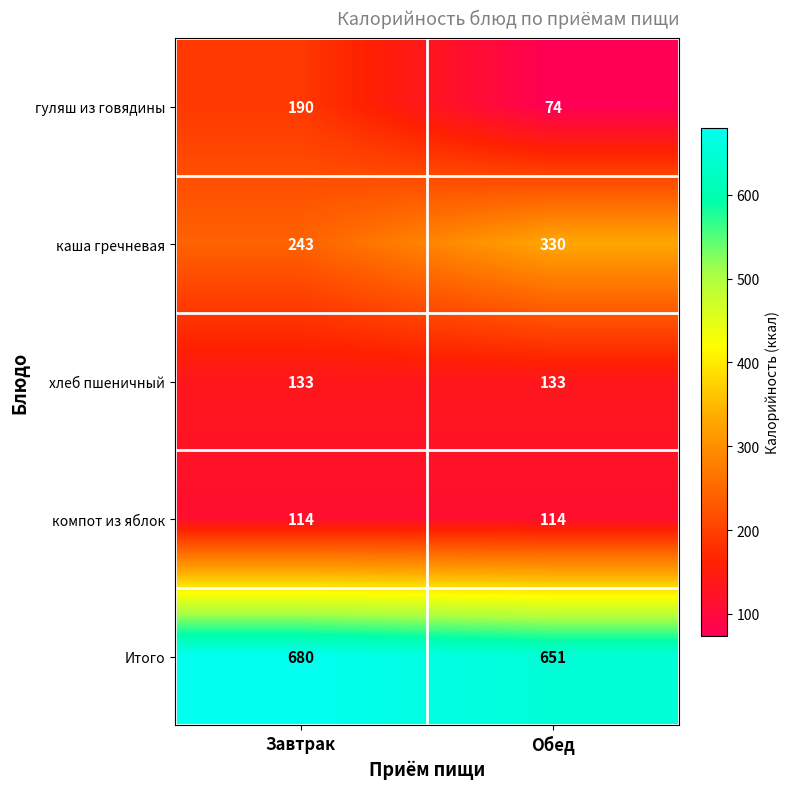

The value of Итого at Завтрак is 680. True or false?

True